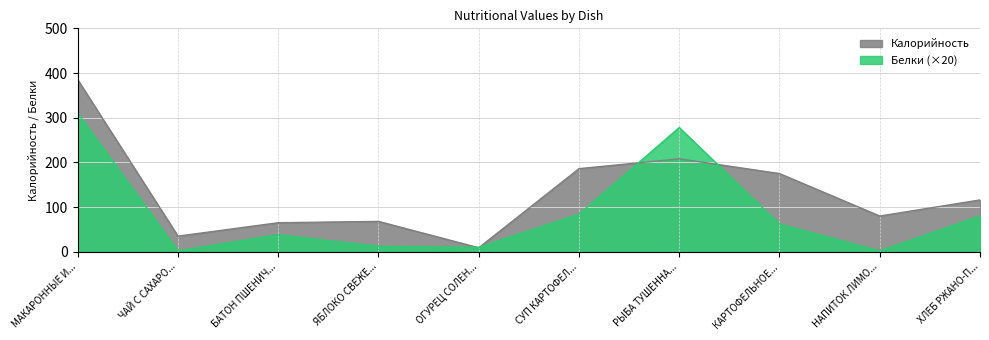

Which series changed the most between ЯБЛОКО СВЕЖЕ... and КАРТОФЕЛЬНОЕ...?

Калорийность